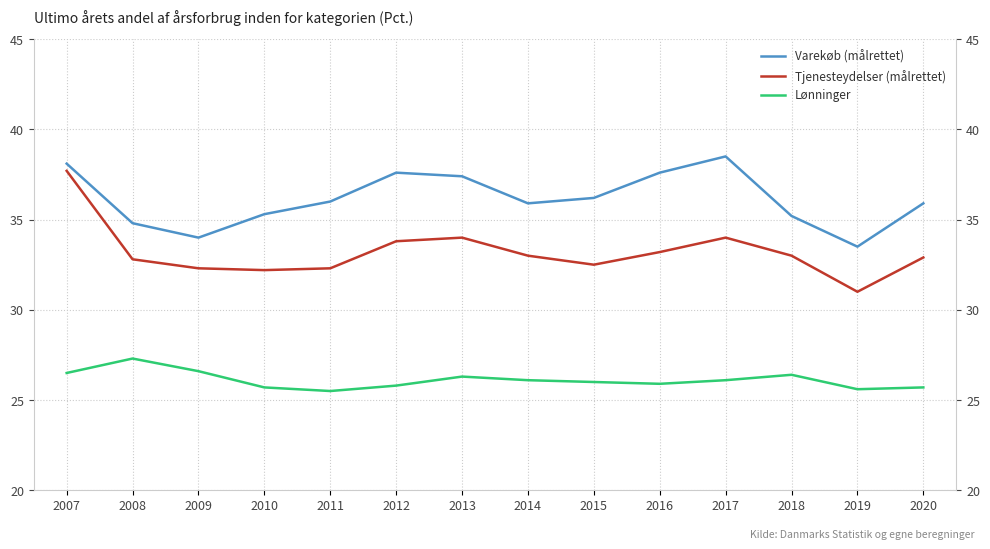

Does the chart display data point markers on the line(s)?

No